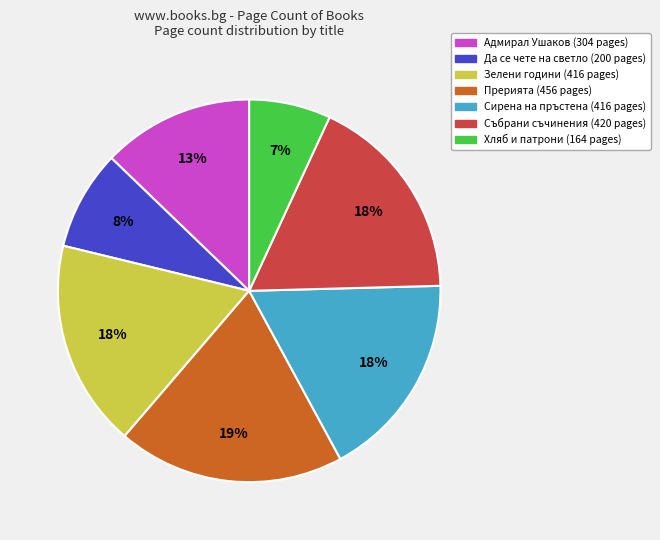

To the nearest percent, what is the difference between the largest and smallest slice percentages?

12%